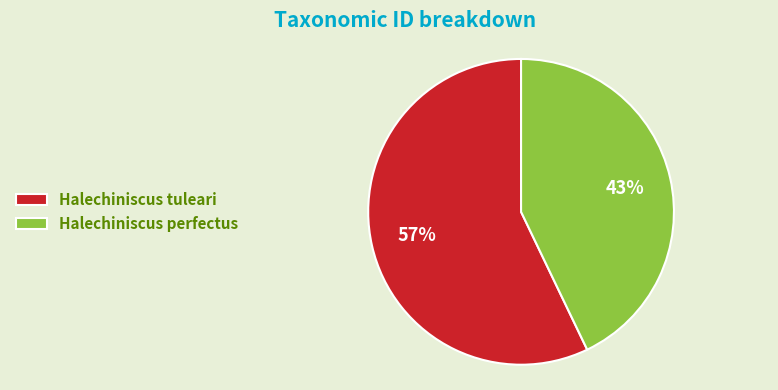

Which slice is the smallest?

Halechiniscus perfectus